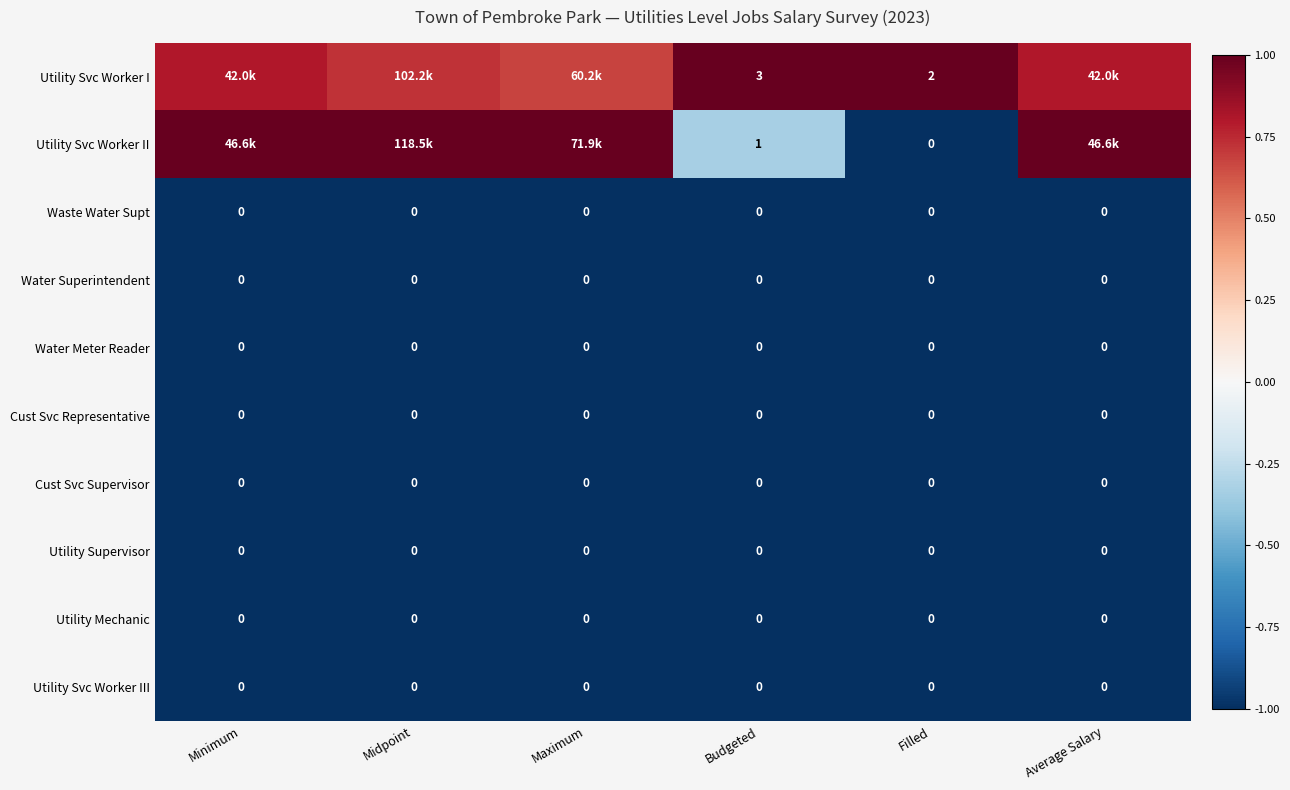

List the series in order of their peak value, lowest first.

Waste Water Supt, Water Superintendent, Water Meter Reader, Cust Svc Representative, Cust Svc Supervisor, Utility Supervisor, Utility Mechanic, Utility Svc Worker III, Utility Svc Worker I, Utility Svc Worker II